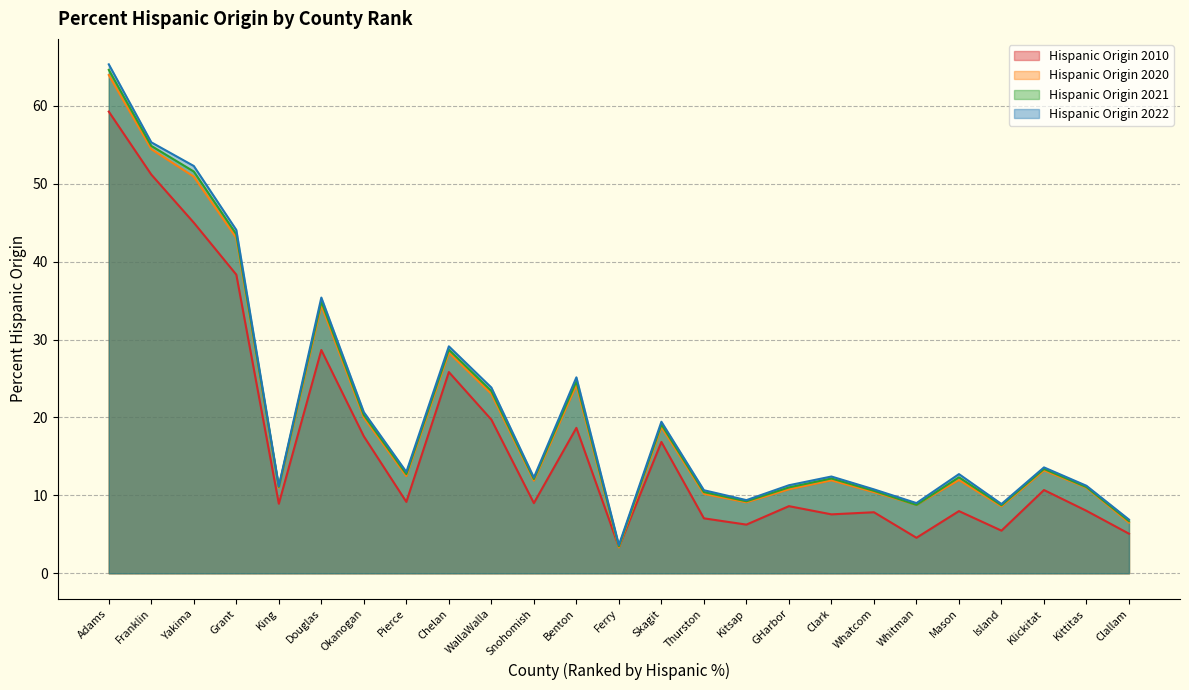

What is the greatest value displayed?

65.3